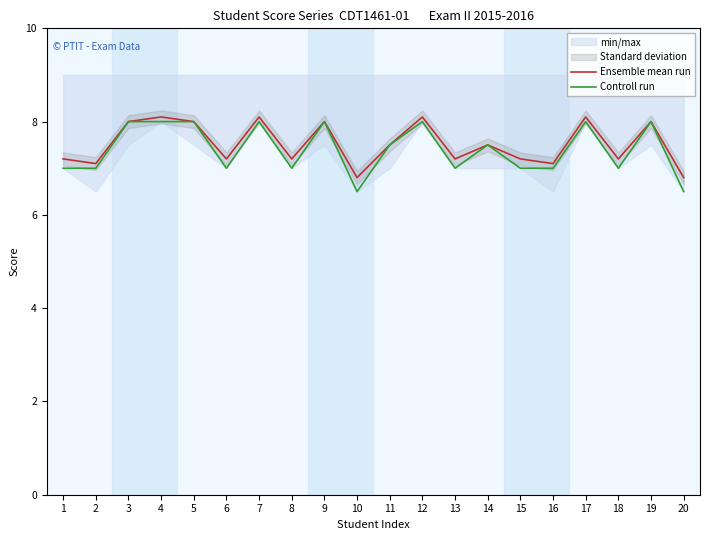

Which category has the lowest value in the Ensemble mean run series?

10